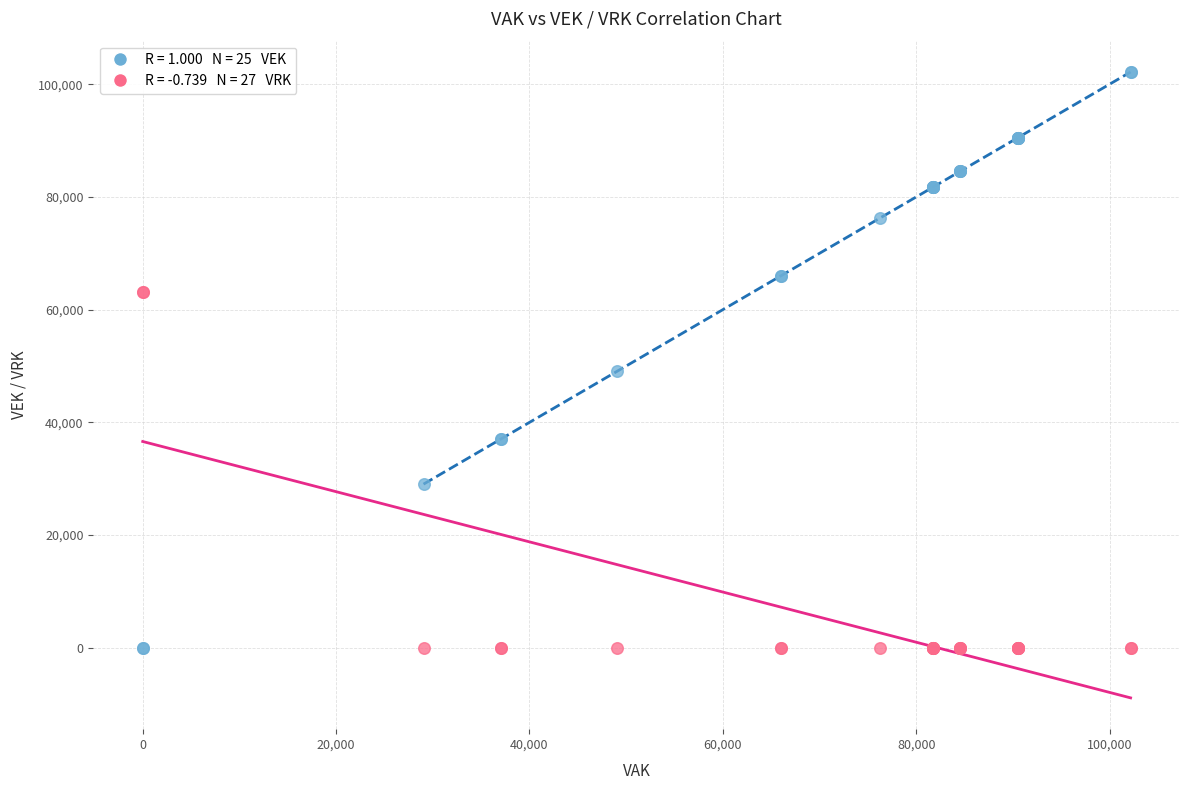

Across all series, what Y value is closest to 51091?

49060